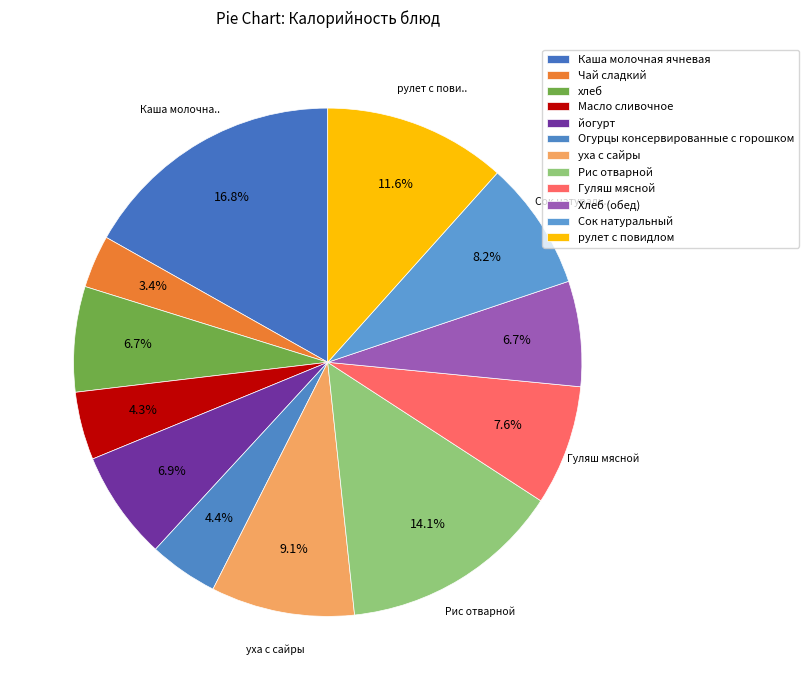

The йогурт slice represents 7% of the pie. True or false?

True